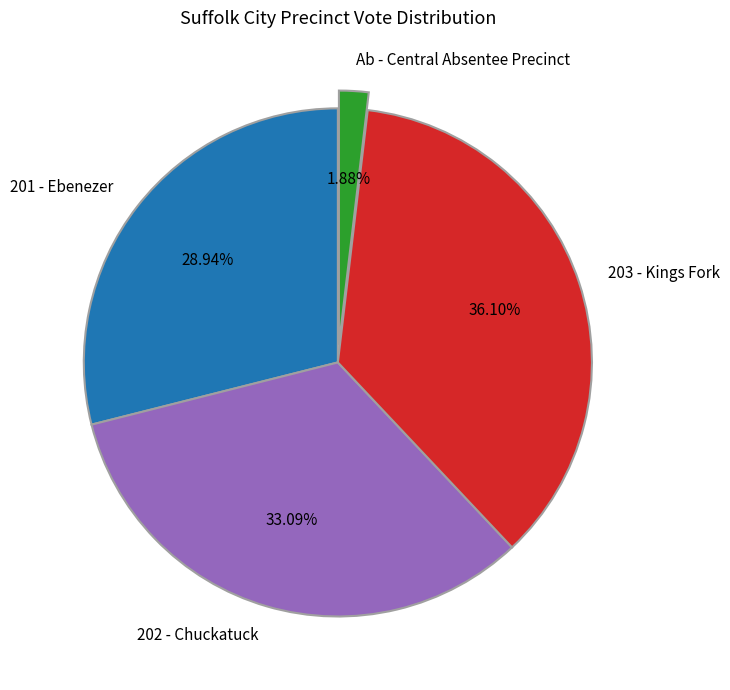

Rank the categories by value from lowest to highest.

Ab - Central Absentee Precinct, 201 - Ebenezer, 202 - Chuckatuck, 203 - Kings Fork